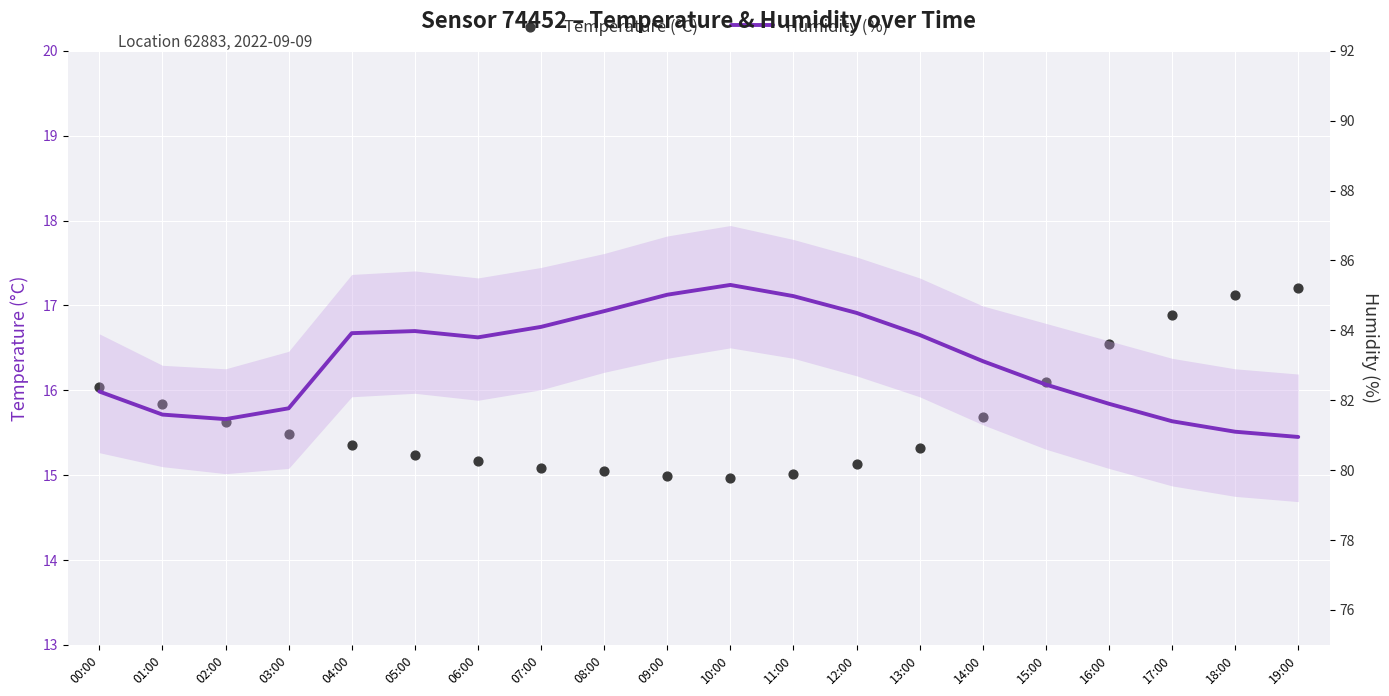

What are all the series names shown in the legend?

Temperature (°C), Humidity (%)